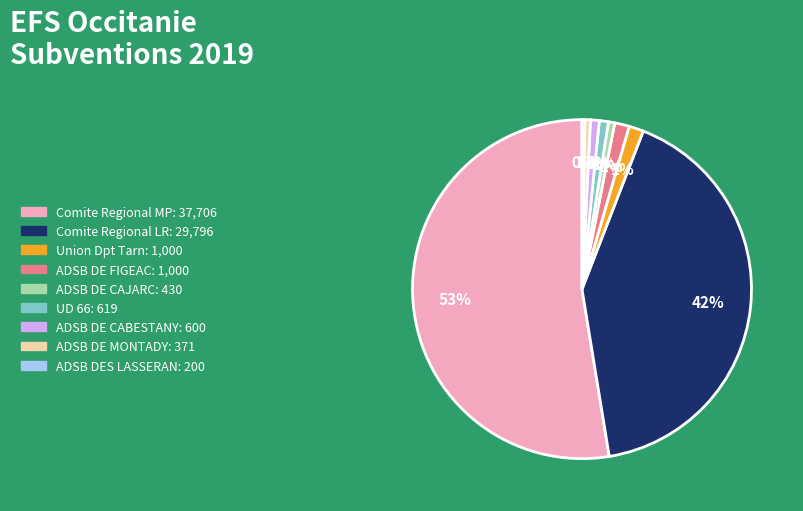

Which category has the biggest portion of the pie?

Comite Regional MP